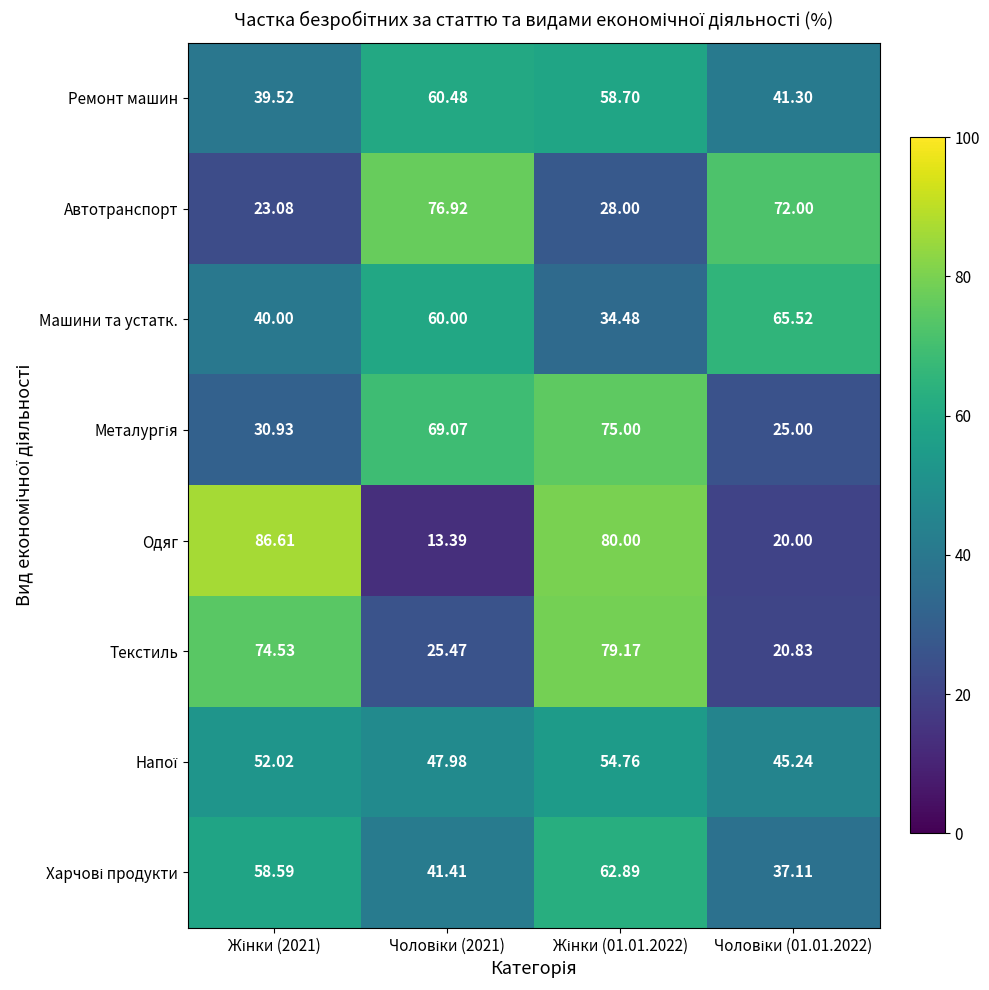

Which series has the widest spread of values?

Одяг